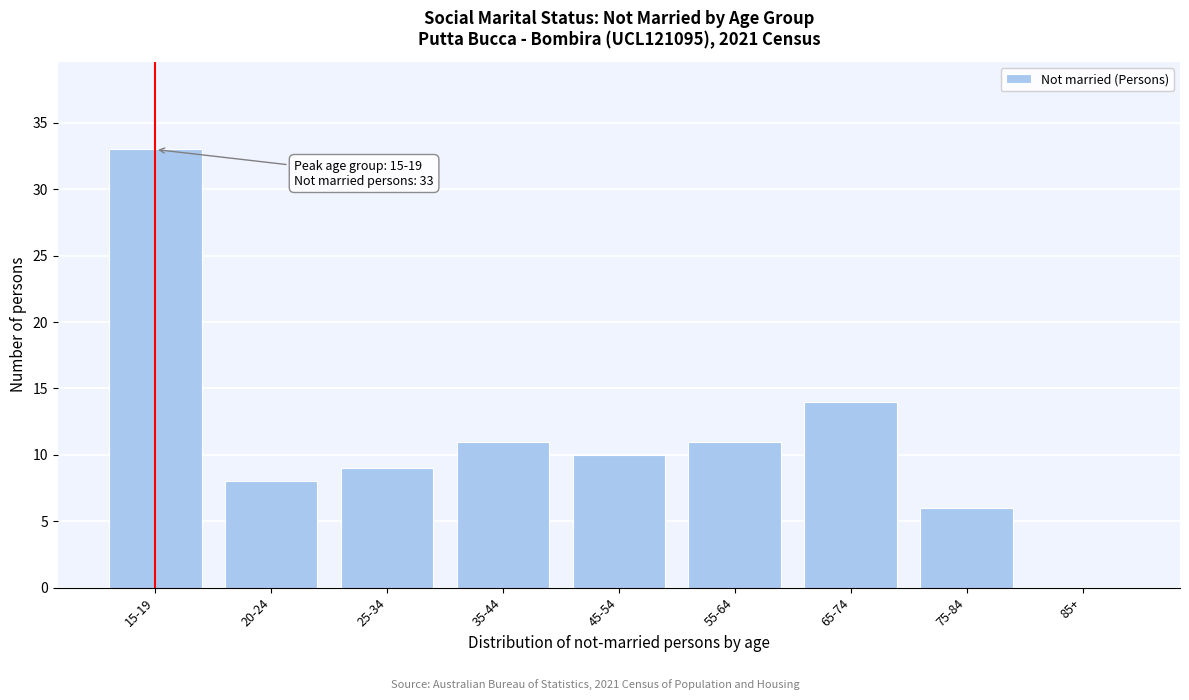

Reading left to right, transcribe all the data shown in this chart.

15-19=33	20-24=8	25-34=9	35-44=11	45-54=10	55-64=11	65-74=14	75-84=6	85+=0